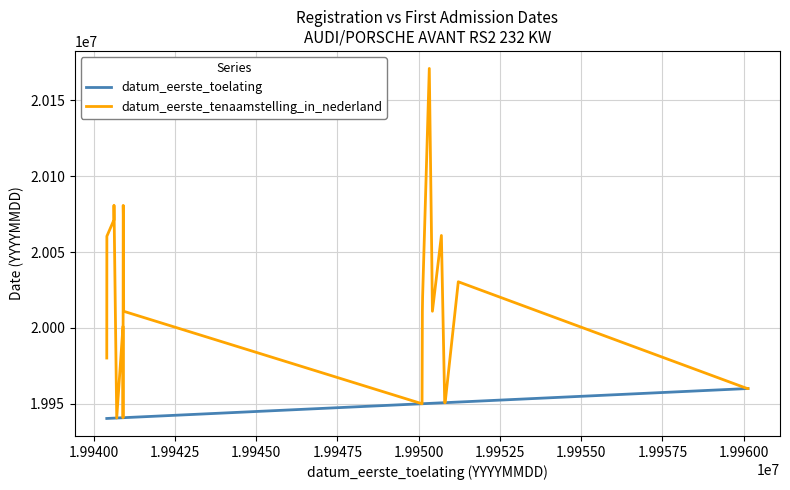

Which series has the widest spread of values?

datum_eerste_tenaamstelling_in_nederland